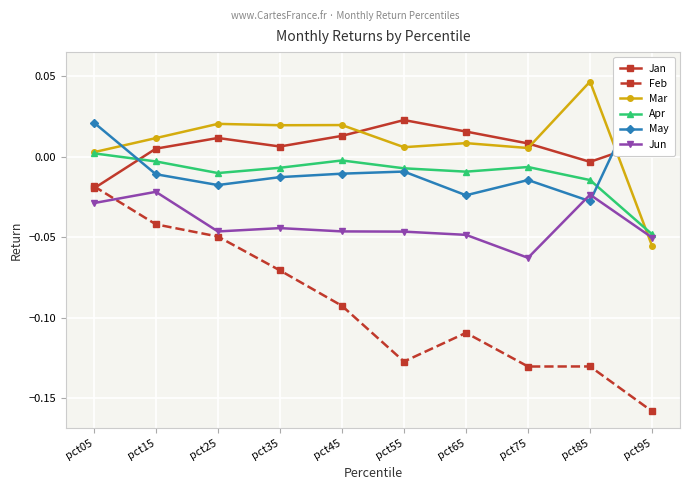

At how many categories does at least one series exceed 0?

10